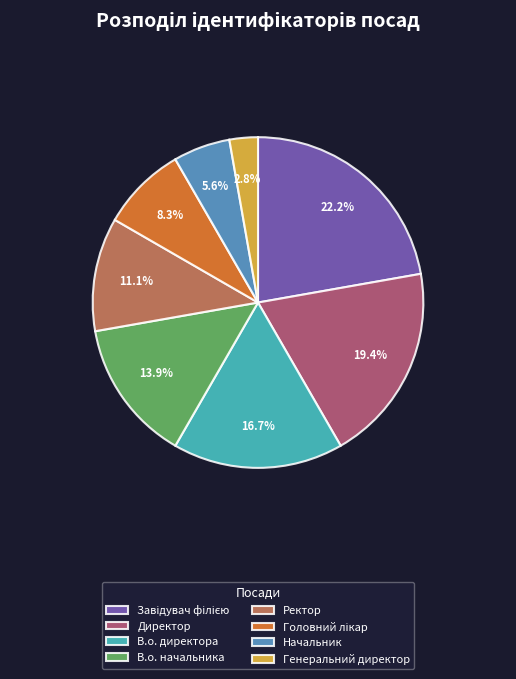

Combined, what portion of the pie is Директор and В.о. начальника?

33.3%